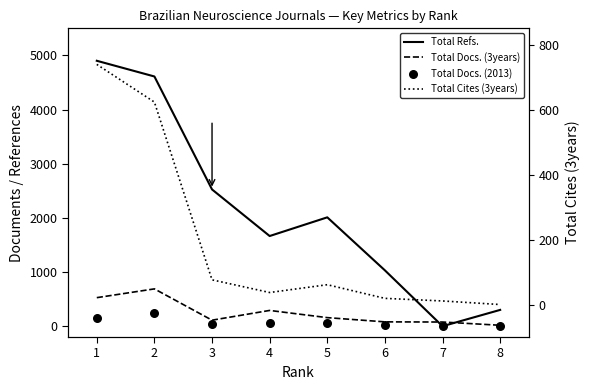

At how many categories does at least one series exceed 1664?

5